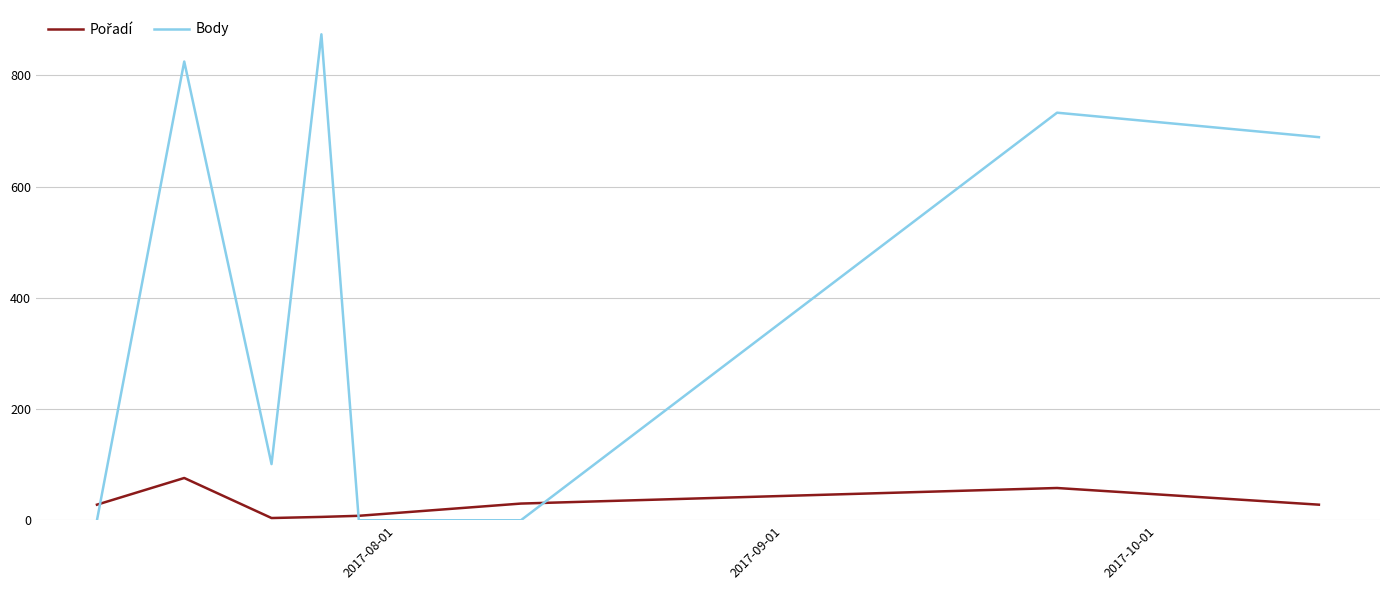

Which series has the largest range (max minus min)?

Body